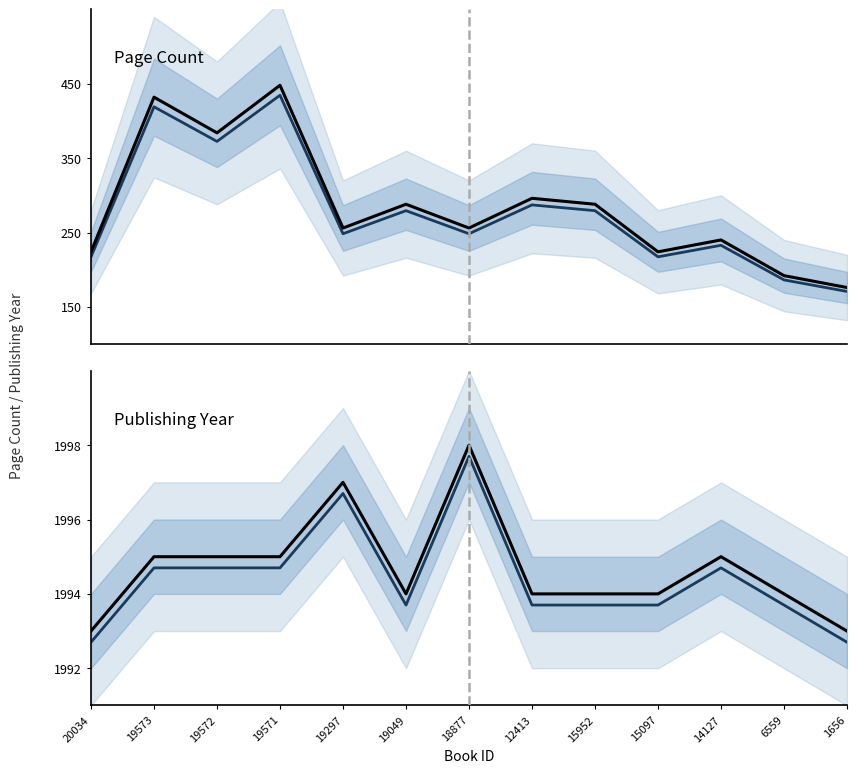

Which series has the widest spread of values?

pageCount